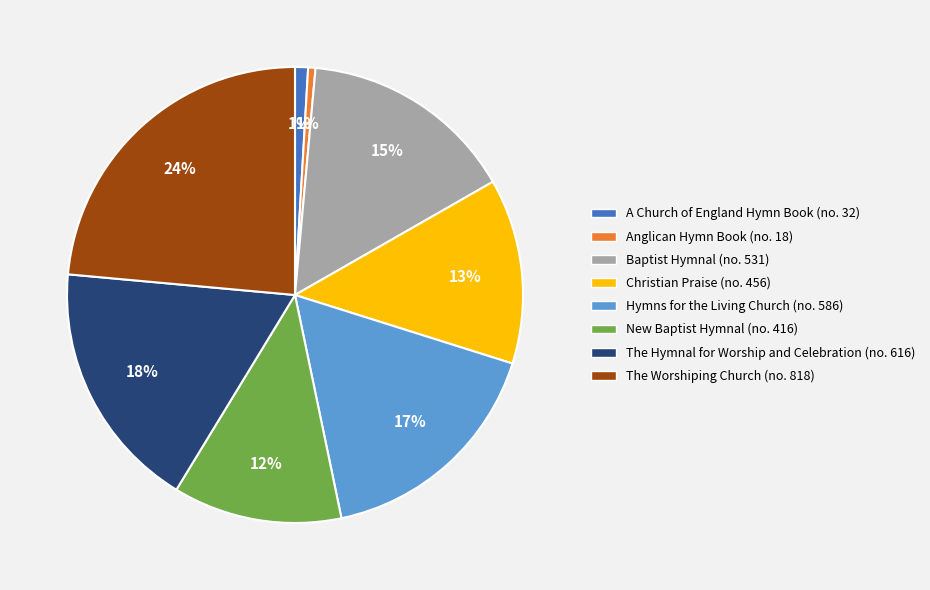

Is there any slice that represents more than half of the pie?

No